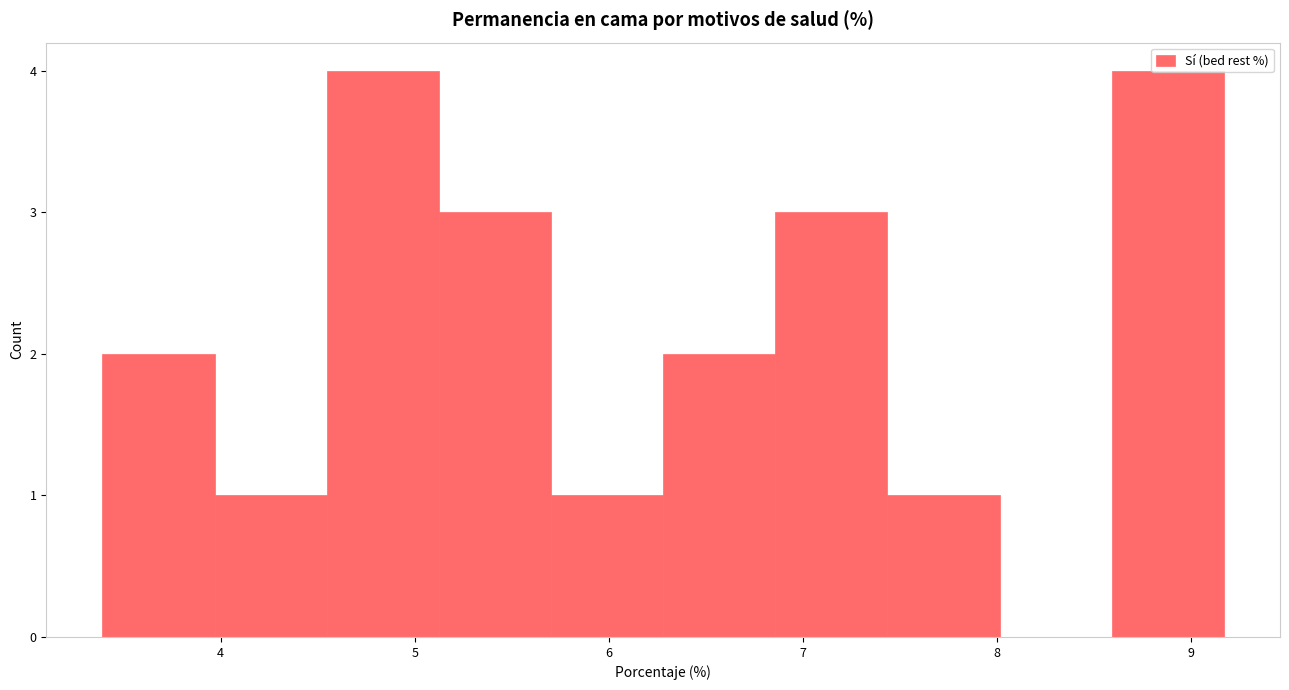

What is the height of the bar covering 3.4 to 4.0 on the x-axis? Neither the bar edges nor the heights are printed on the chart, so give them approximately, as read against the axes.

2